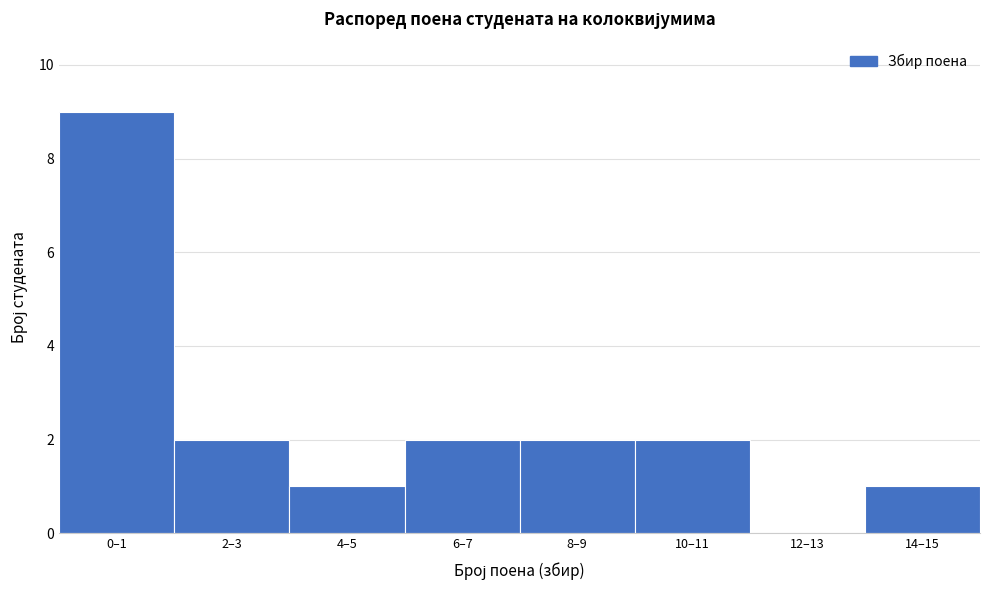

Reading left to right, transcribe all the data shown in this chart.

0–1=9	2–3=2	4–5=1	6–7=2	8–9=2	10–11=2	12–13=0	14–15=1